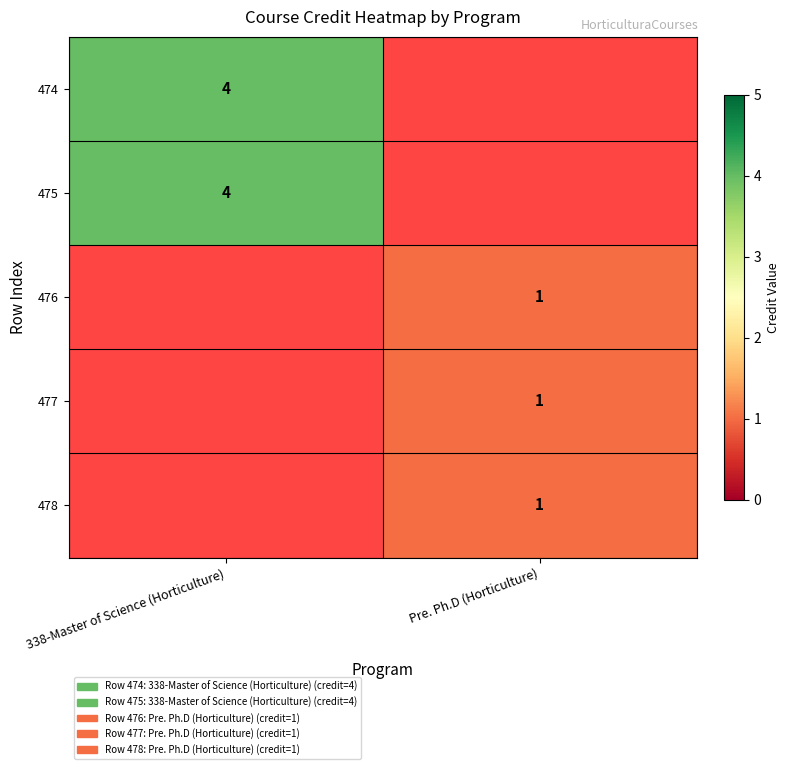

Is it true that 475 equals 1 at 338-Master of Science (Horticulture)?

False